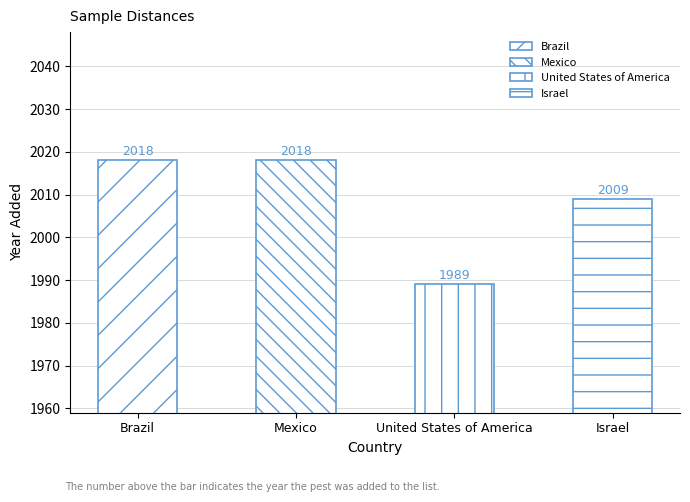

List the labels in order of value, largest first.

Brazil, Mexico, Israel, United States of America